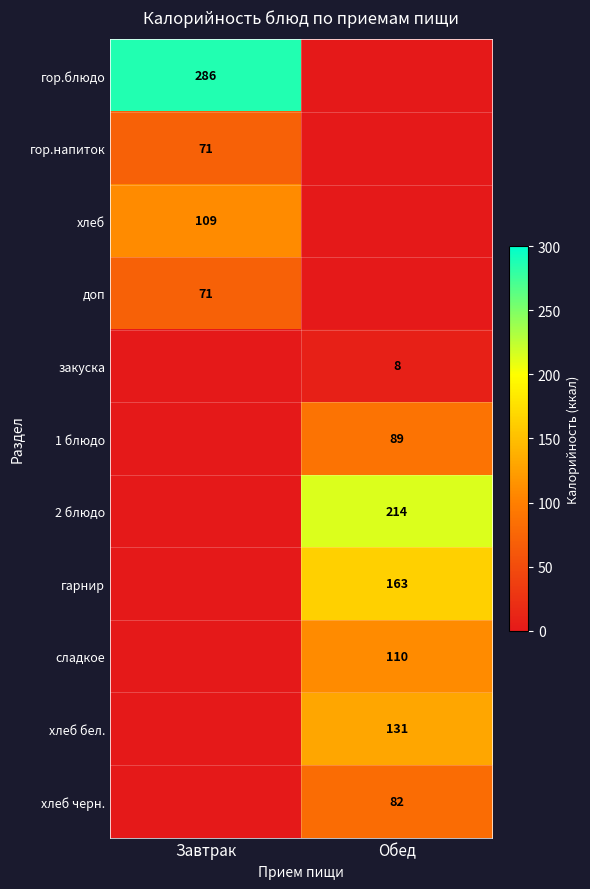

Is the value of гор.блюдо at Завтрак greater than the value of хлеб at Завтрак?

Yes